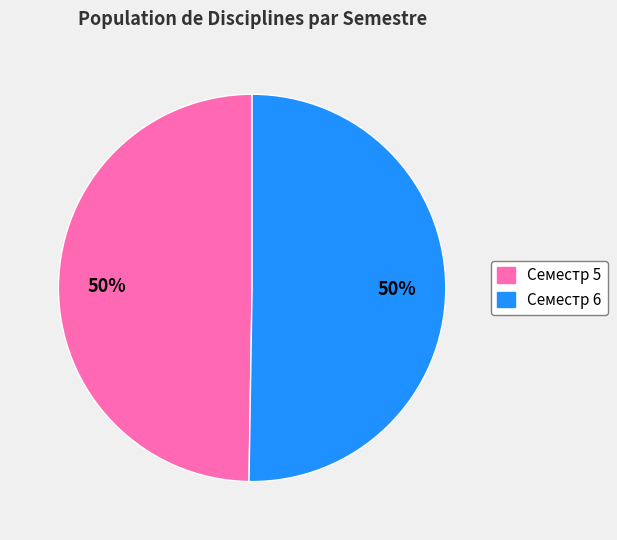

Approximately how many times larger is the value at Семестр 5 compared to Семестр 6?

1.0